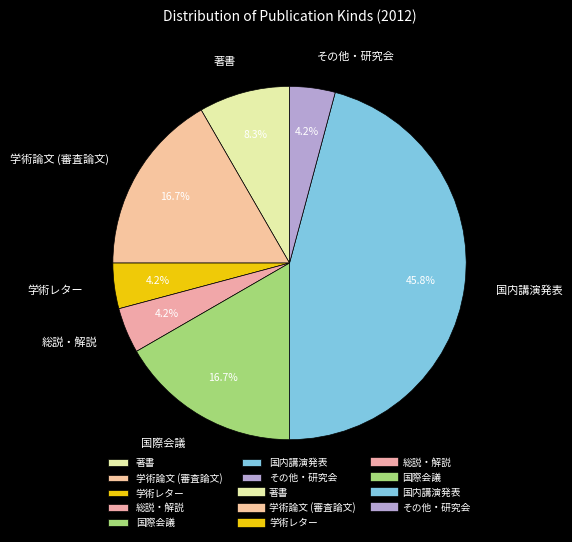

To the nearest percent, what portion does 学術レター represent?

4%